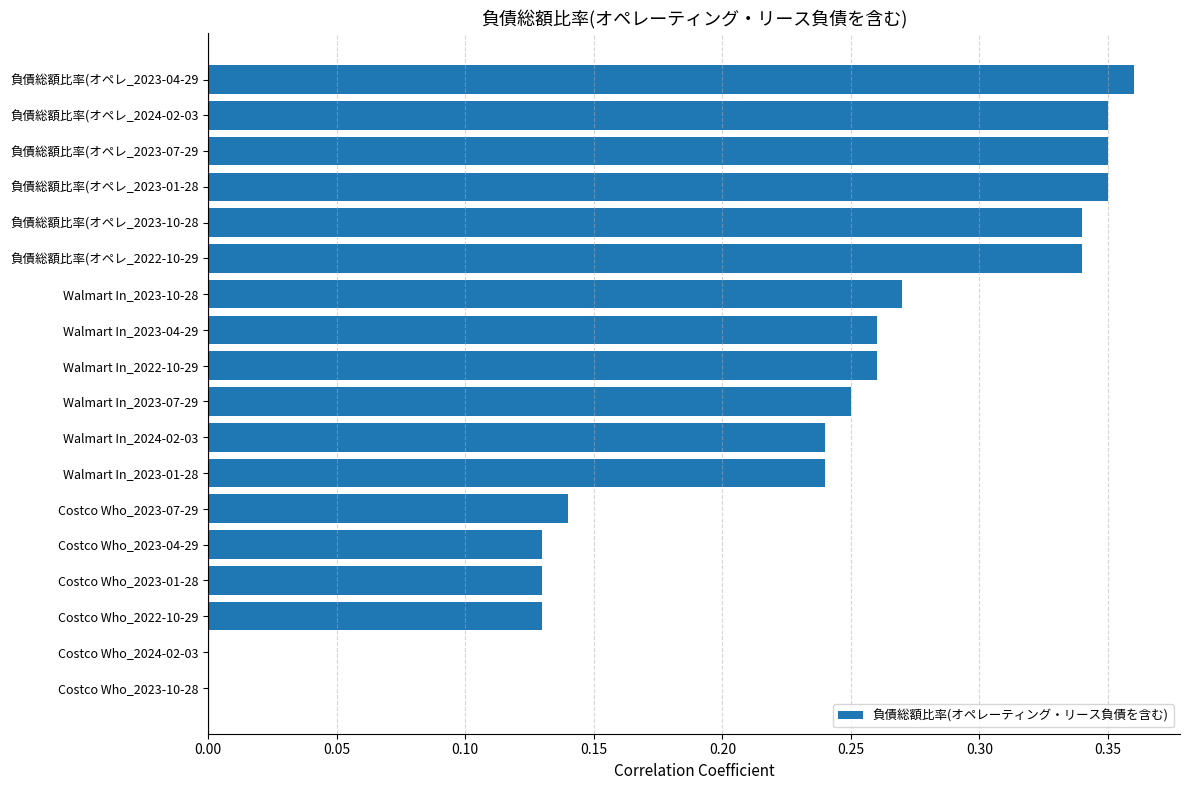

True or false: the data shows 0.2 at Costco Who_2023-01-28.

False